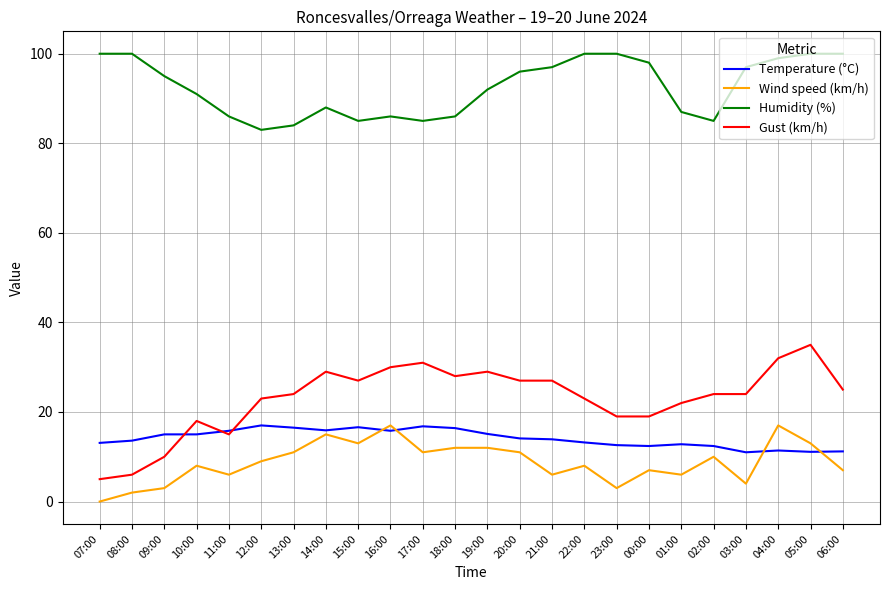

What is the total value across all series at 11:00?

122.8